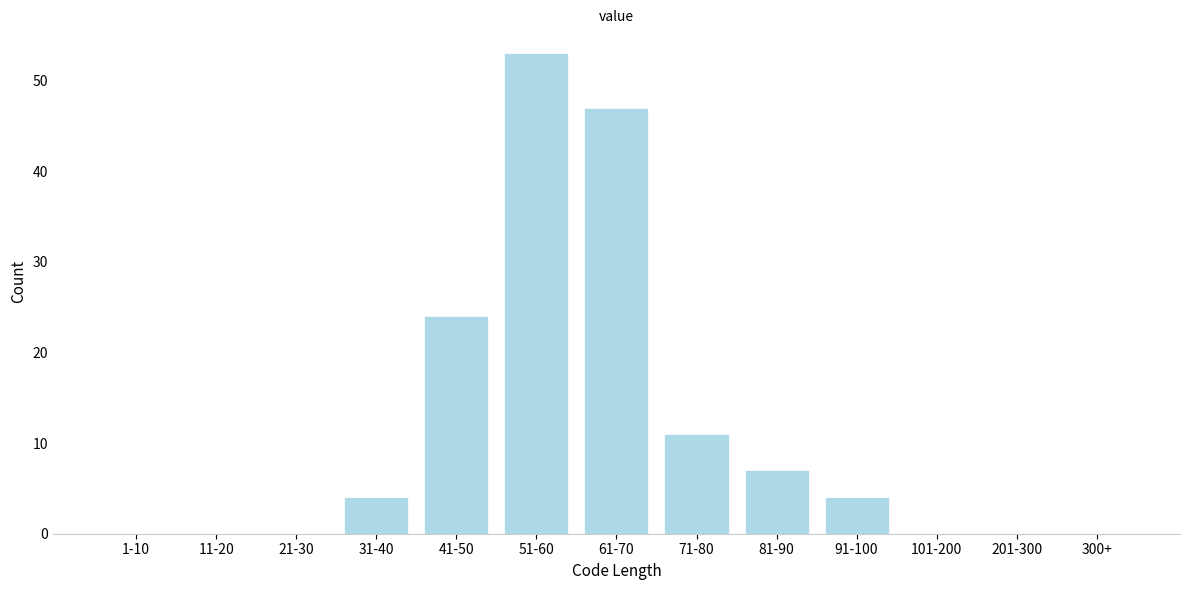

Reading left to right, transcribe all the data shown in this chart.

1-10=0	11-20=0	21-30=0	31-40=4	41-50=24	51-60=53	61-70=47	71-80=11	81-90=7	91-100=4	101-200=0	201-300=0	300+=0